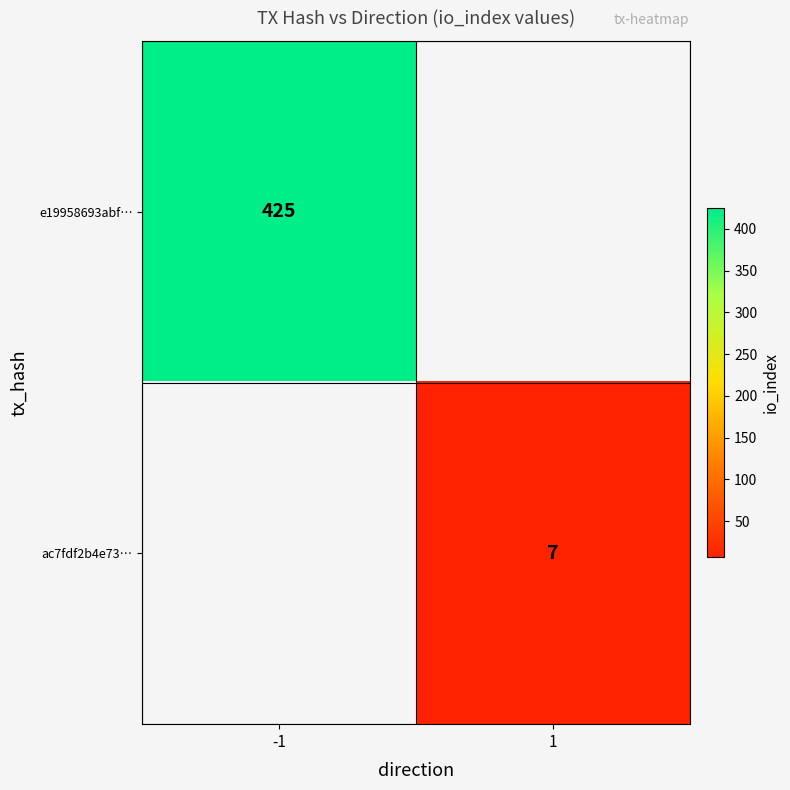

Is the value of e19958693abf… at -1 greater than the value of ac7fdf2b4e73… at 1?

Yes